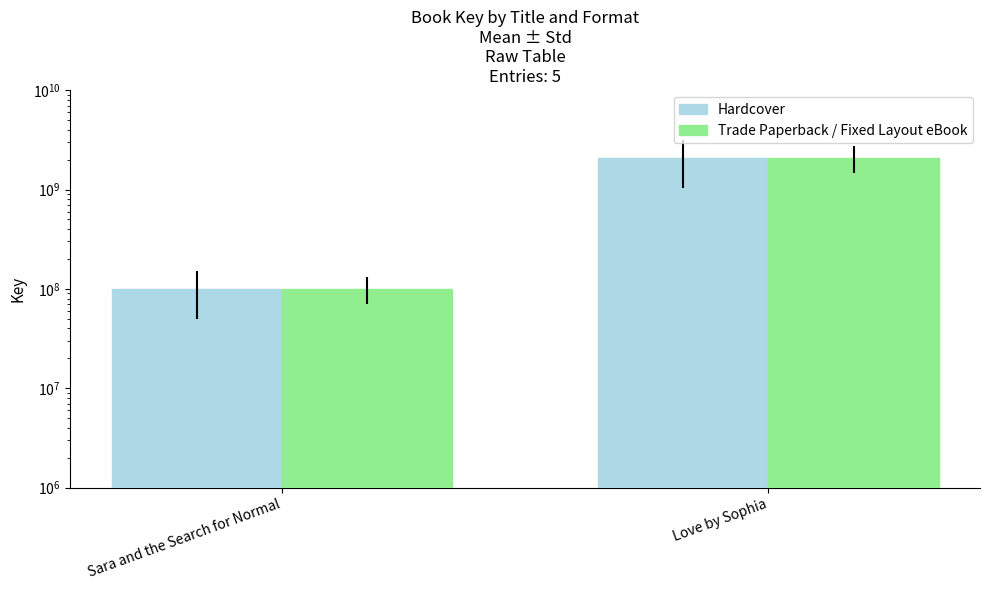

What is the label of the 2nd bar from the right?

Sara and the Search for Normal